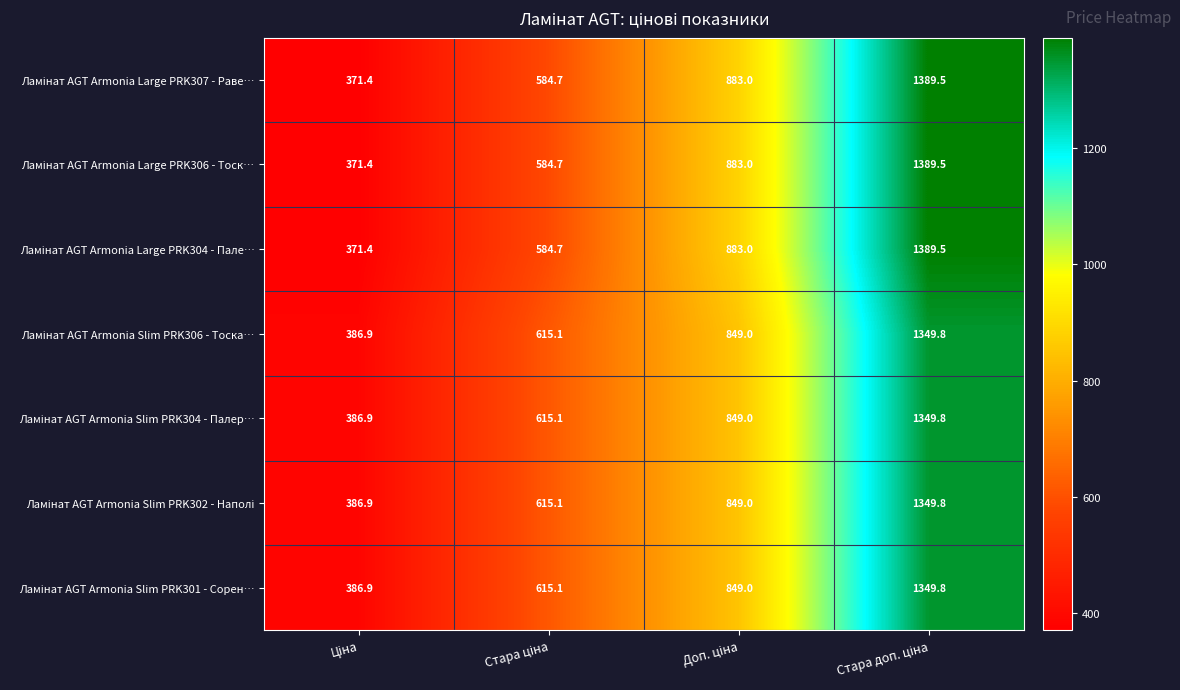

What is the minimum value shown in the chart?

371.4